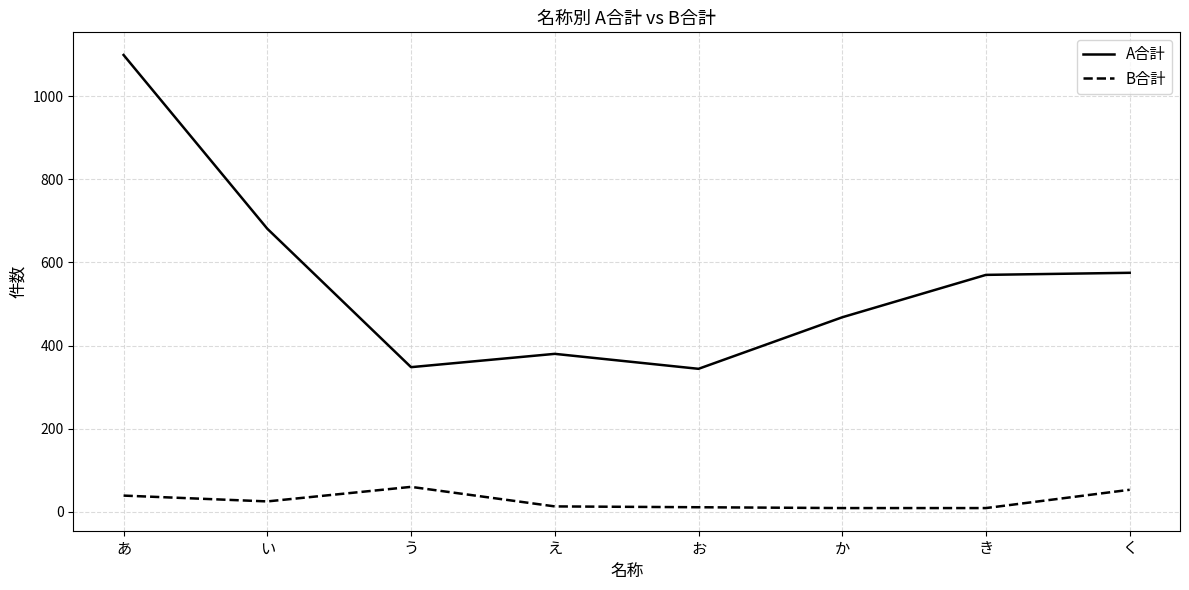

At how many categories does at least one series exceed 246?

8